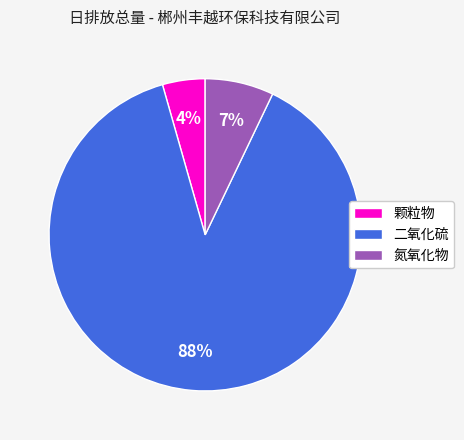

To the nearest percent, what portion does 氮氧化物 represent?

7%